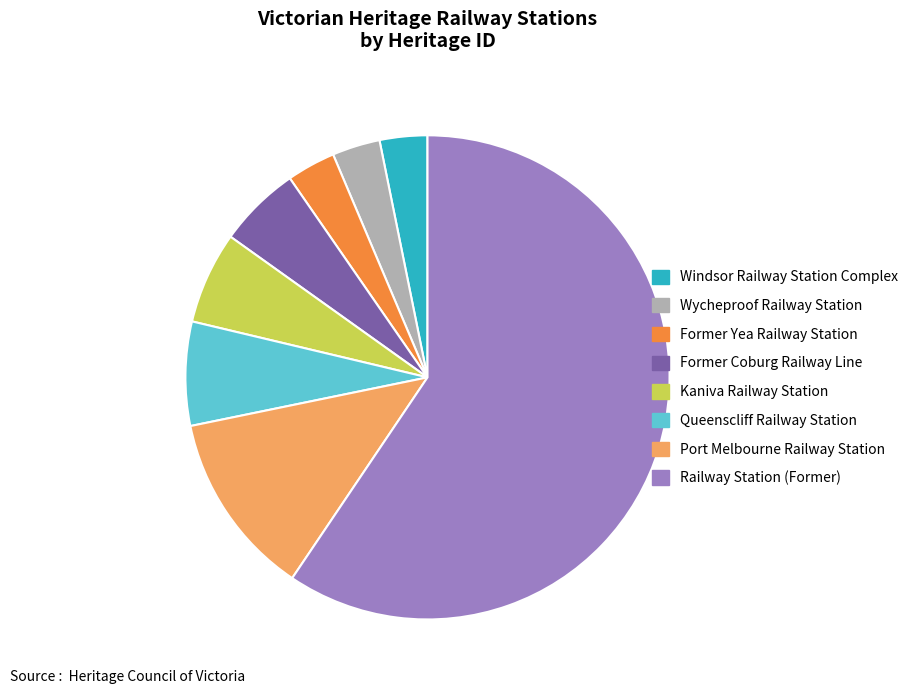

True or false: Windsor Railway Station Complex accounts for 15% of the total.

False